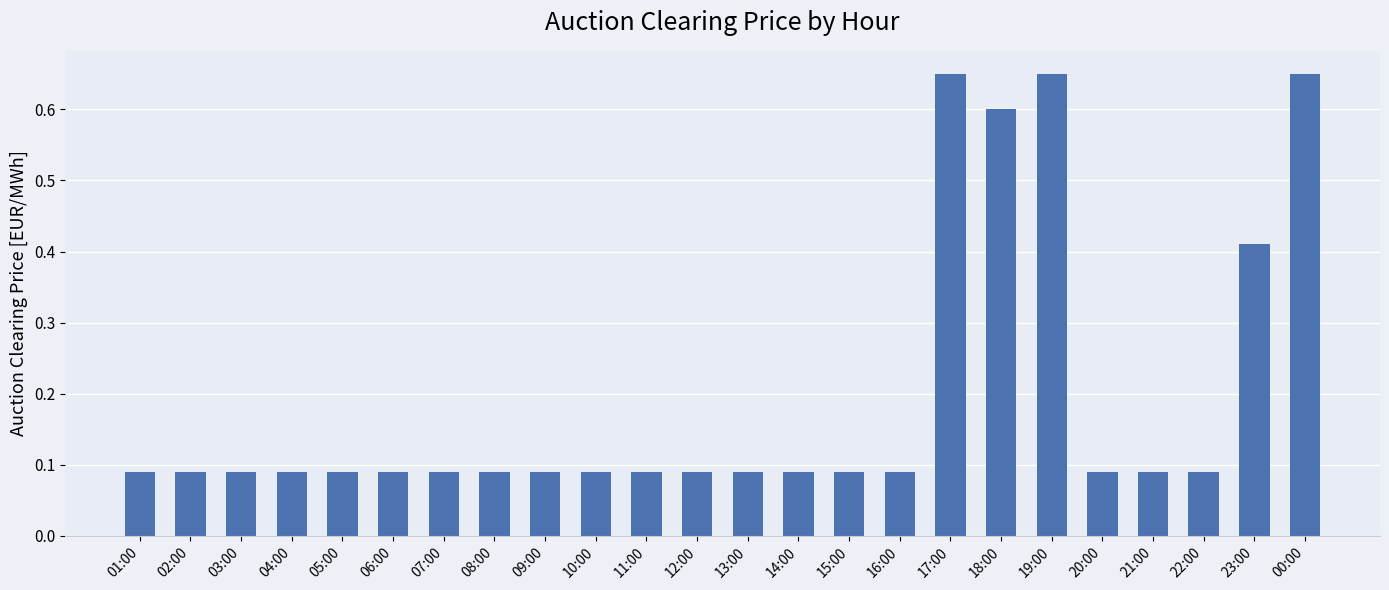

What is the difference between the second highest and second lowest values?

0.6